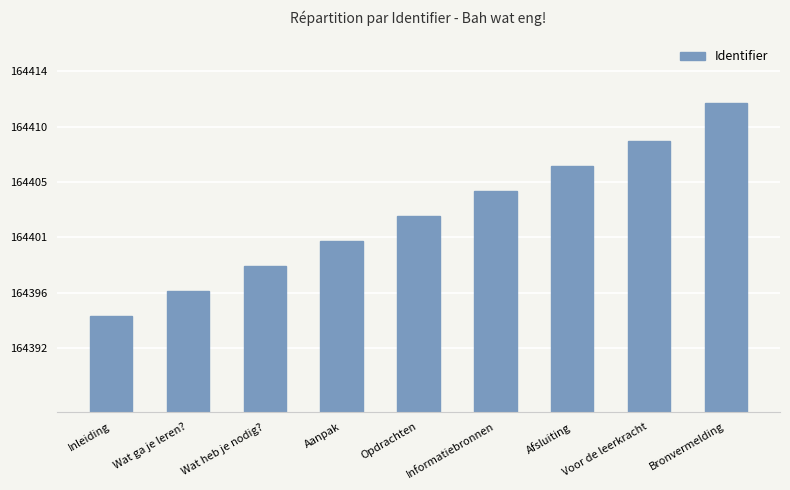

Between Aanpak and Voor de leerkracht, which is larger?

Voor de leerkracht